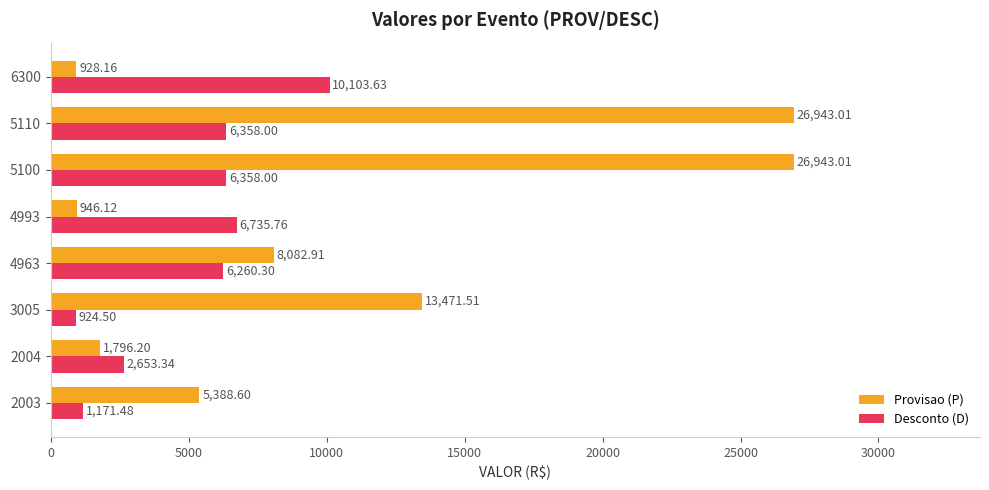

Which category has the highest value in the Desconto (D) series?

6300